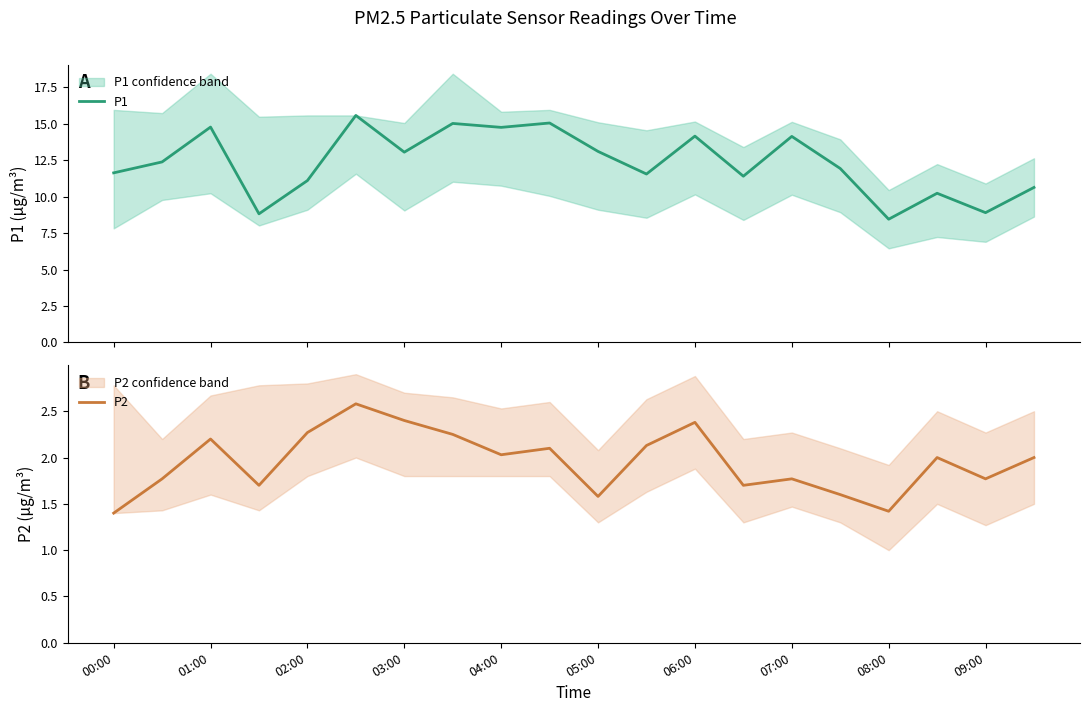

What is the lowest value of the P2 series?

1.4